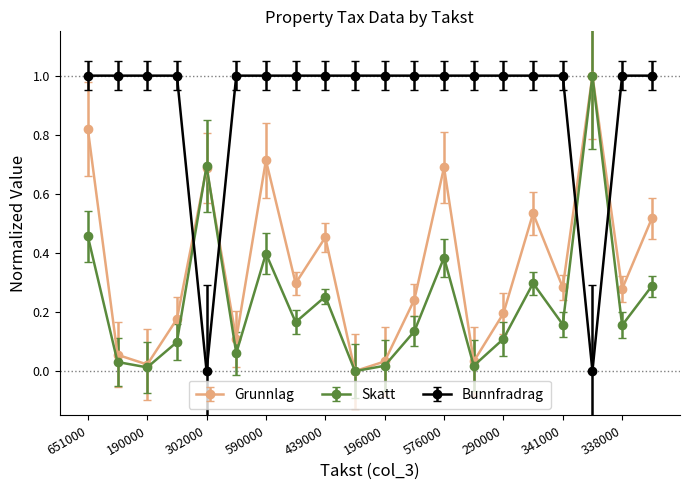

In Grunnlag, how many points are lower than both neighbors (excluding endpoints)?

7